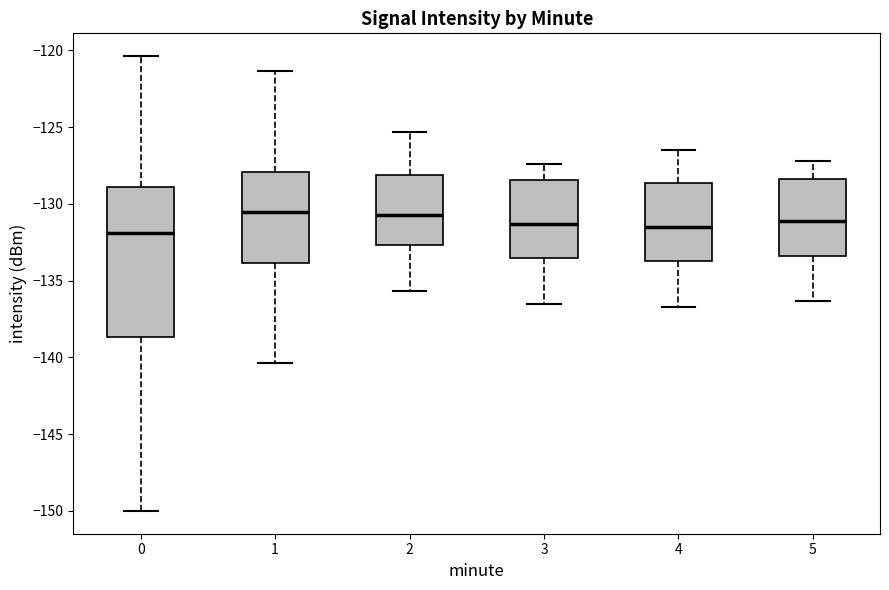

Comparing the boxes themselves (not the whiskers), which one is the tallest?

0